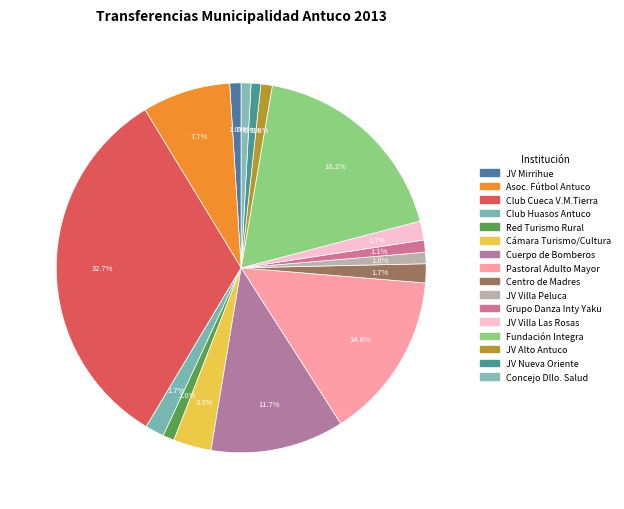

Does any single category account for the majority?

No